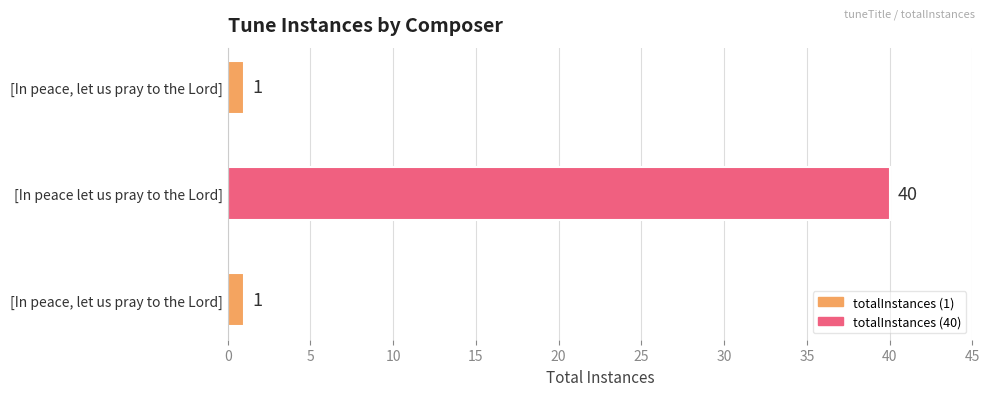

Count the number of categories in the chart.

3